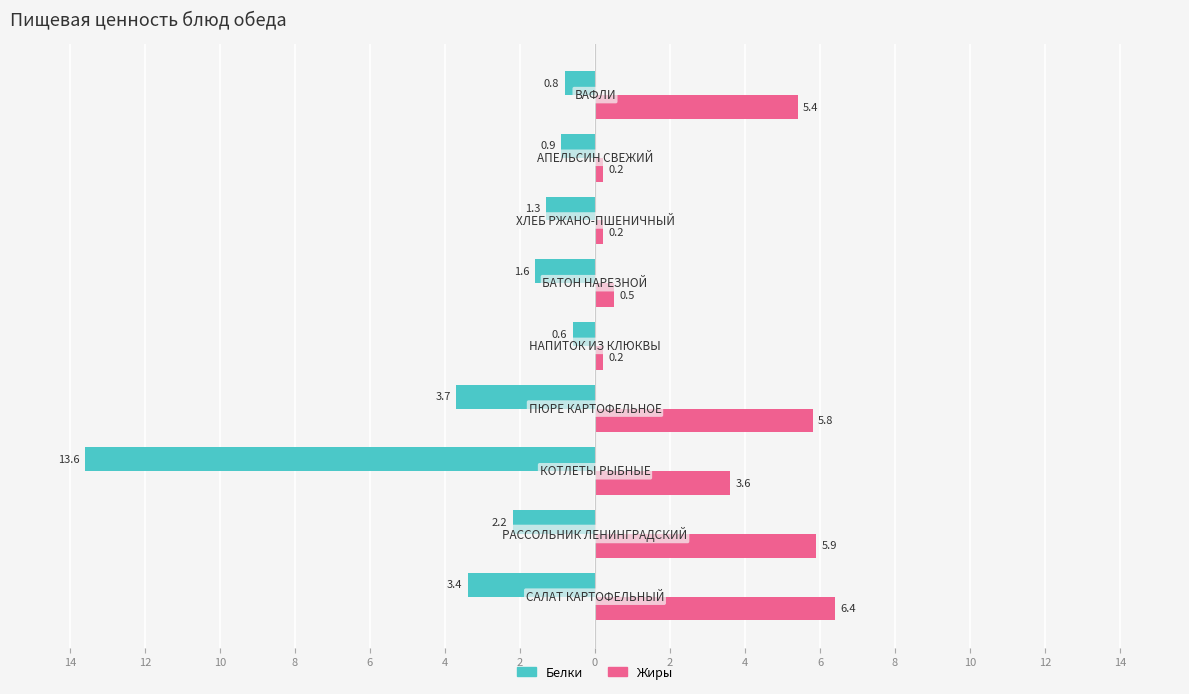

What are all the series names shown in the legend?

Белки, Жиры